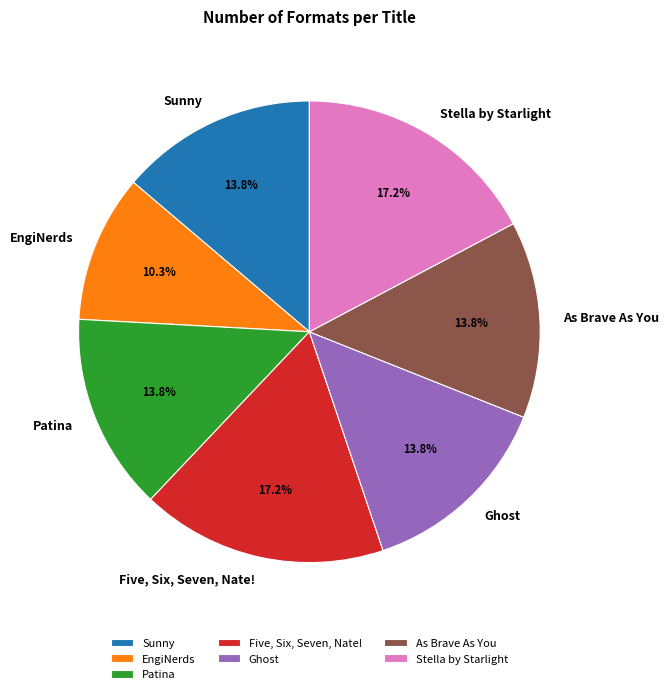

True or false: Five, Six, Seven, Nate! accounts for 24% of the total.

False